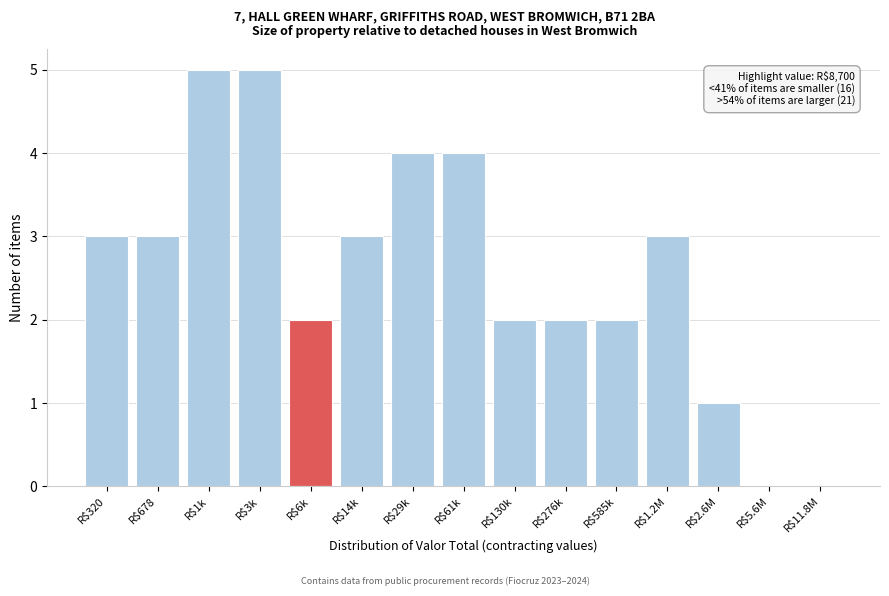

The value at R$276k is 1. True or false?

False